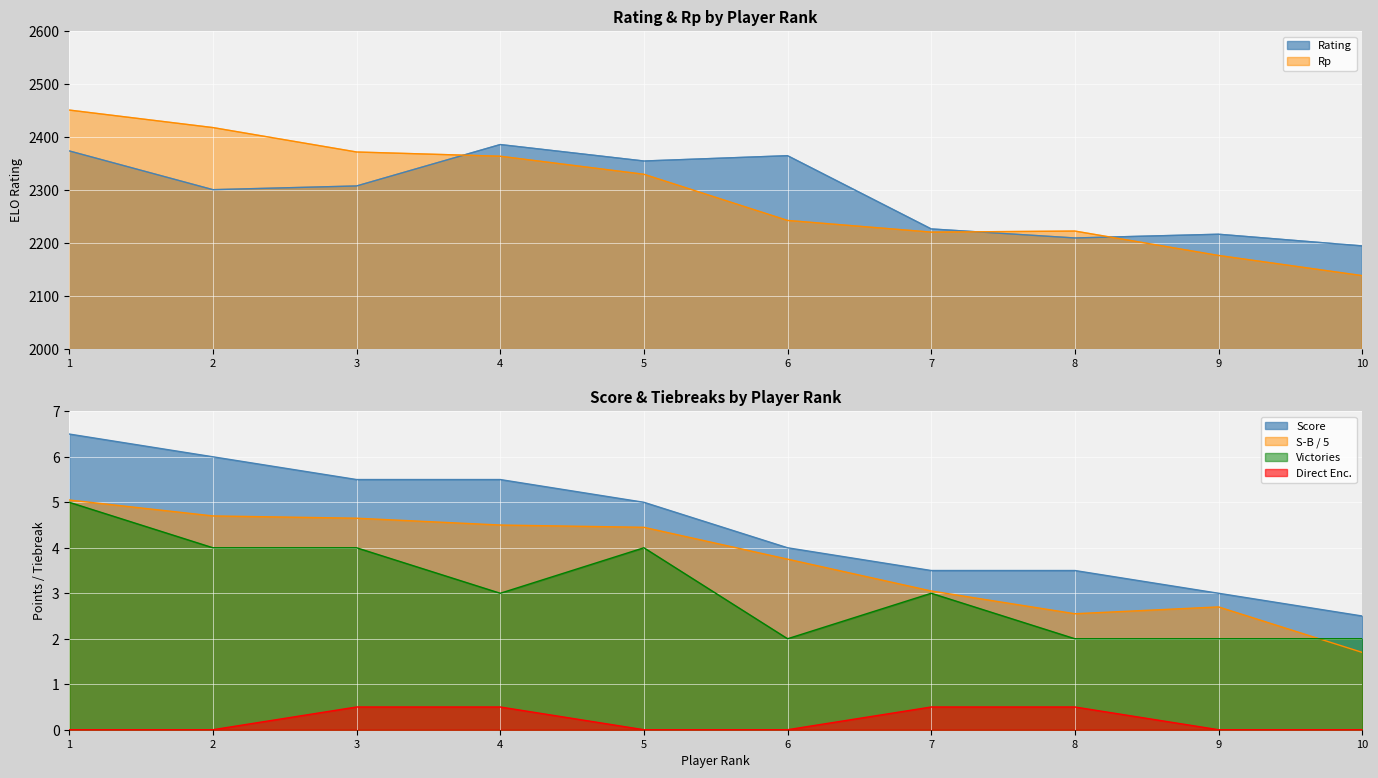

What is the value of the Sonneborn-Berger point at the 1st from the left?

5.0